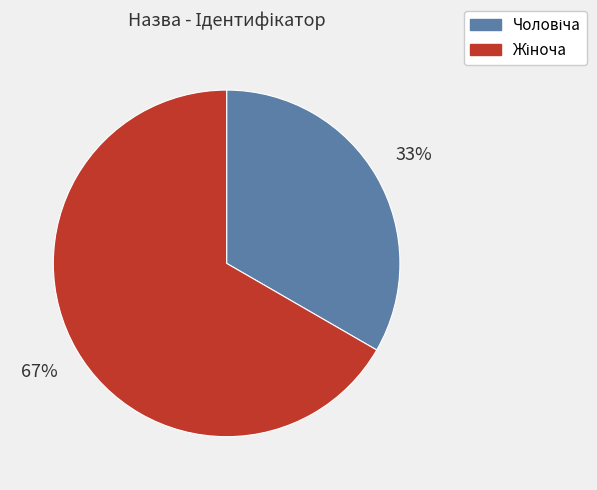

To the nearest percent, what is the average slice percentage?

50%